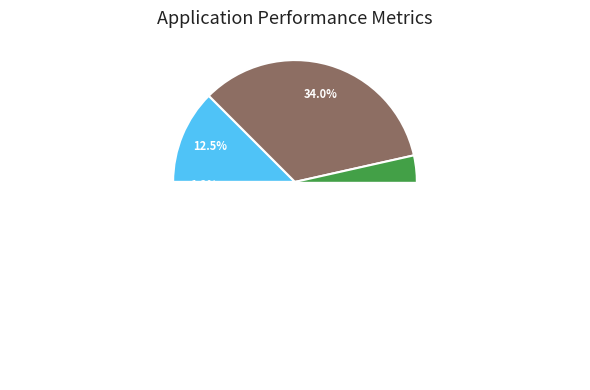

To the nearest percent, what percentage of the pie is MultiOut Payment?

1%